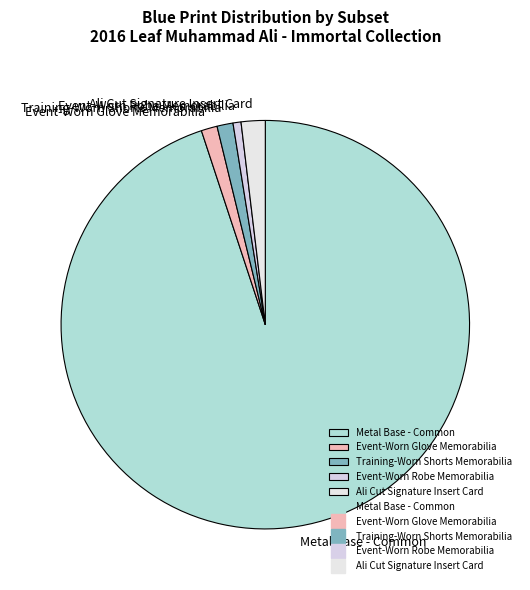

Do Event-Worn Glove Memorabilia and Metal Base - Common together represent more than half of the pie?

Yes